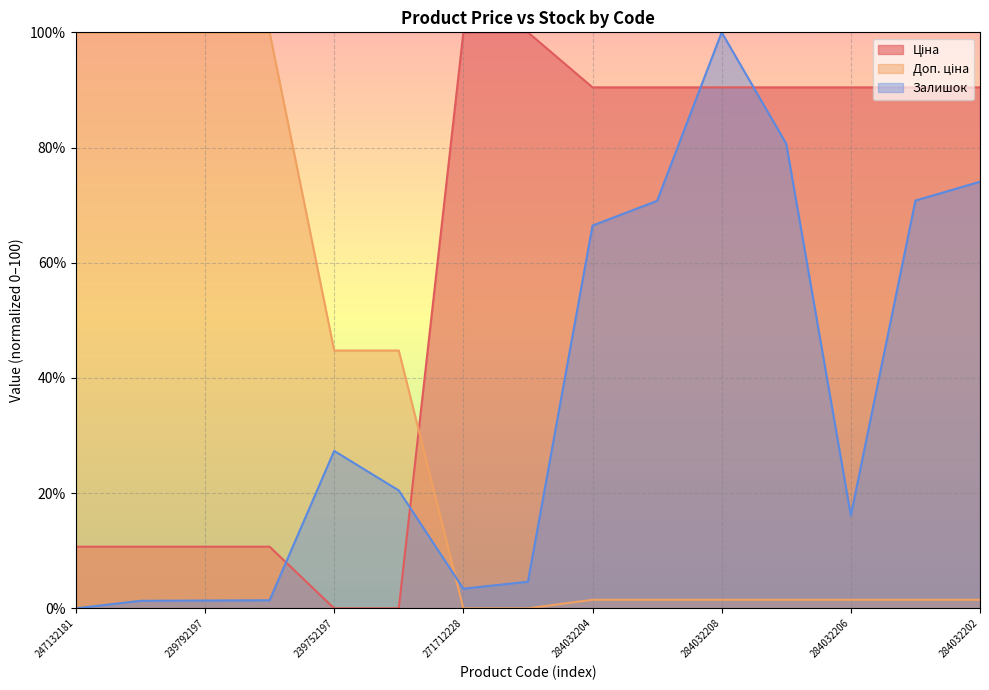

At which label is Залишок closest to 49?

284032204